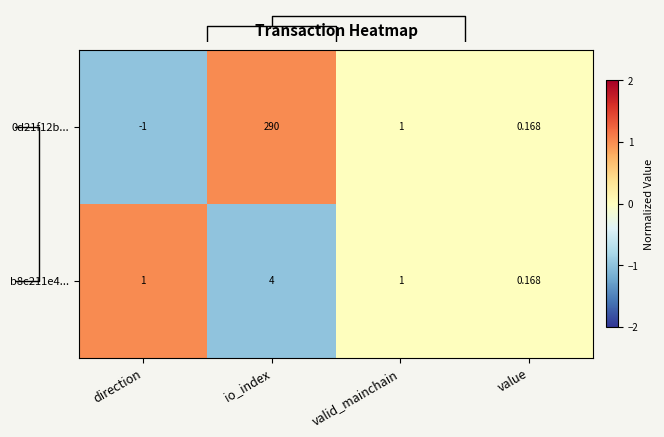

List the labels in order of 0d21f12b... value, smallest first.

direction, value, valid_mainchain, io_index